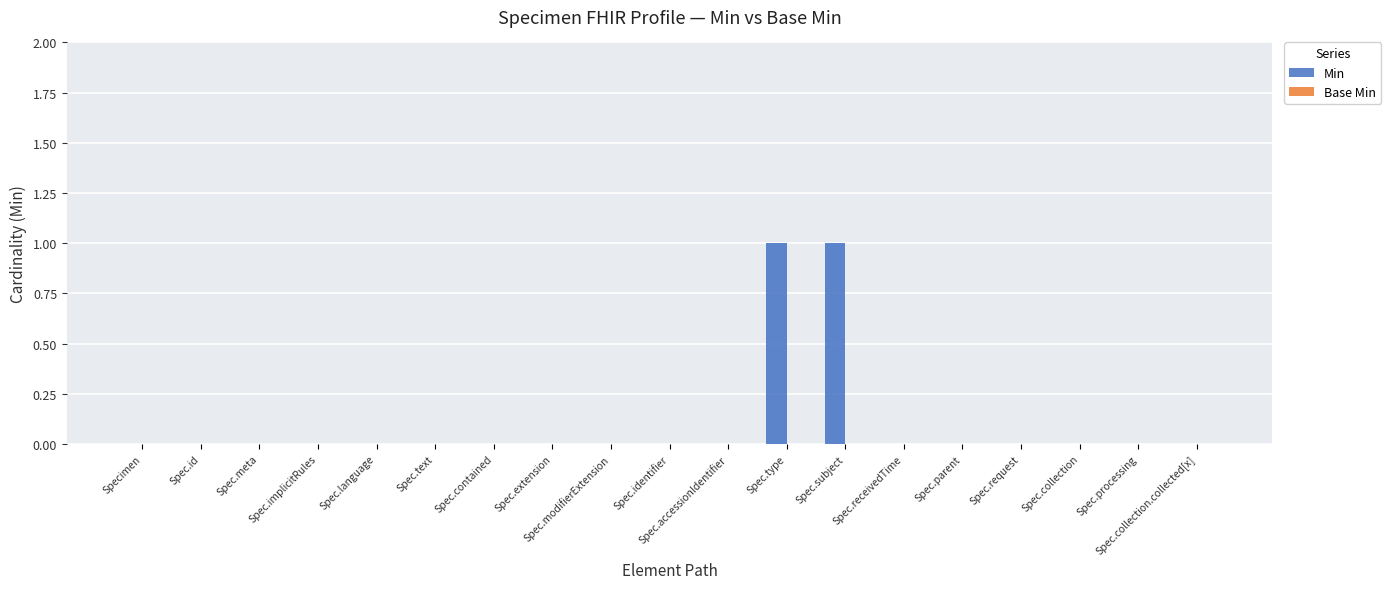

What is the greatest value displayed?

1